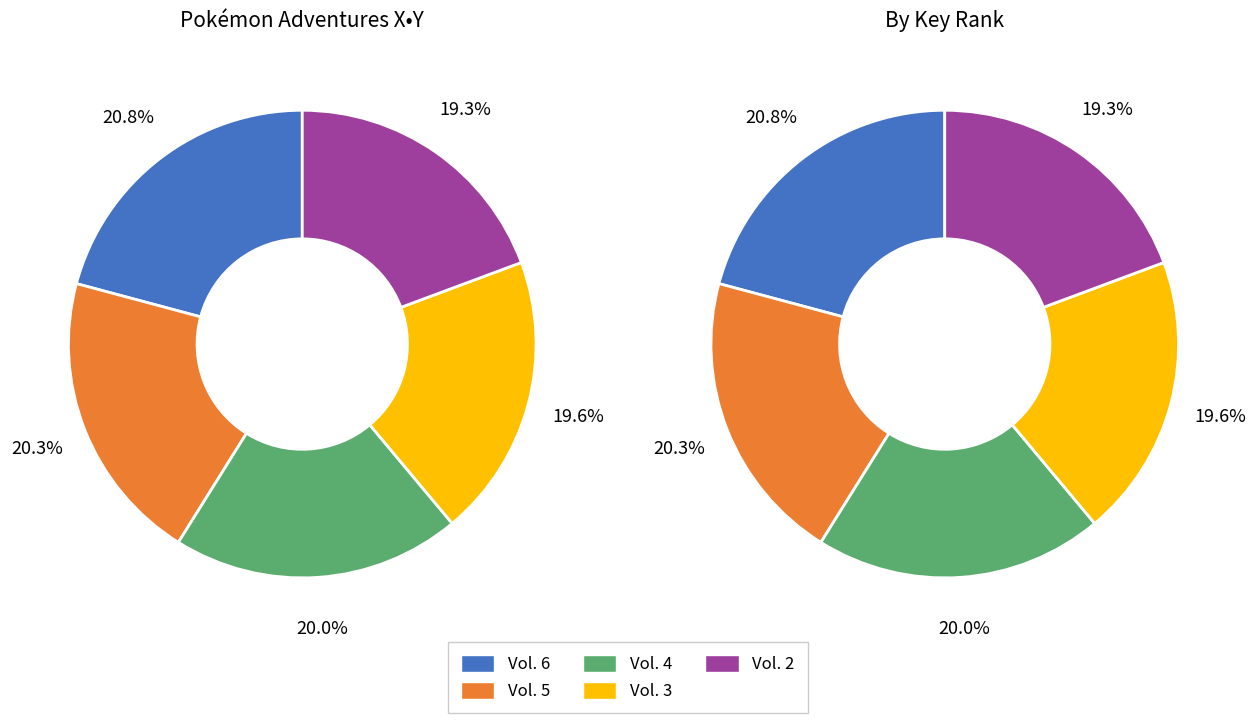

Does any single category account for the majority?

No